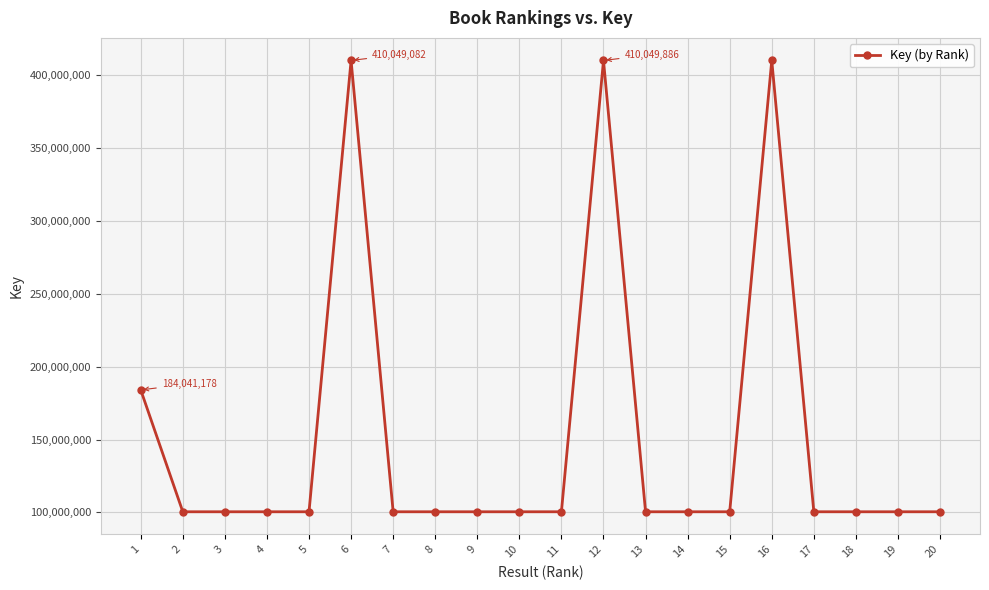

Approximately how many times larger is the value at 16 compared to 14?

4.1